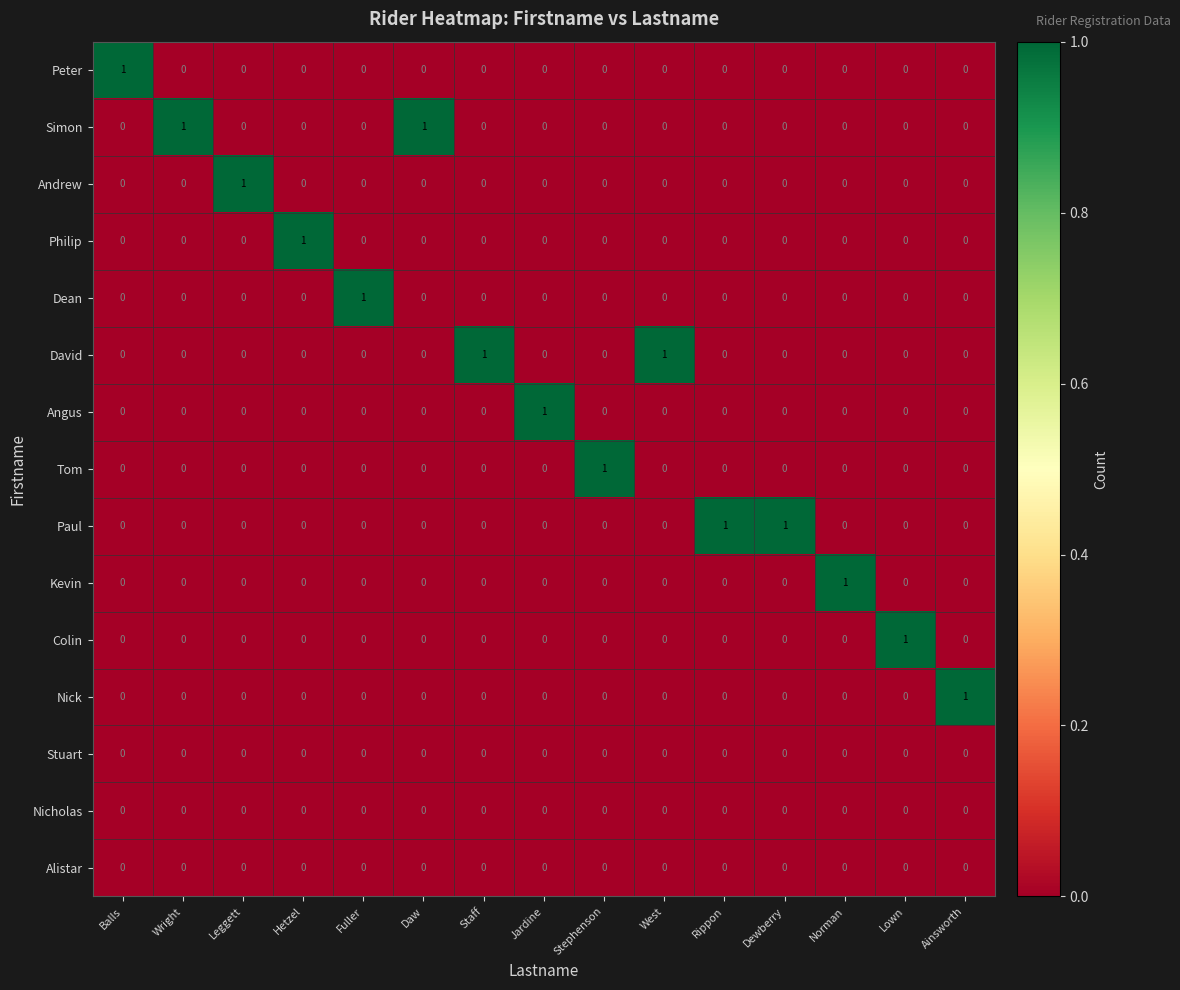

Which category has the highest value in the Angus series?

Jardine